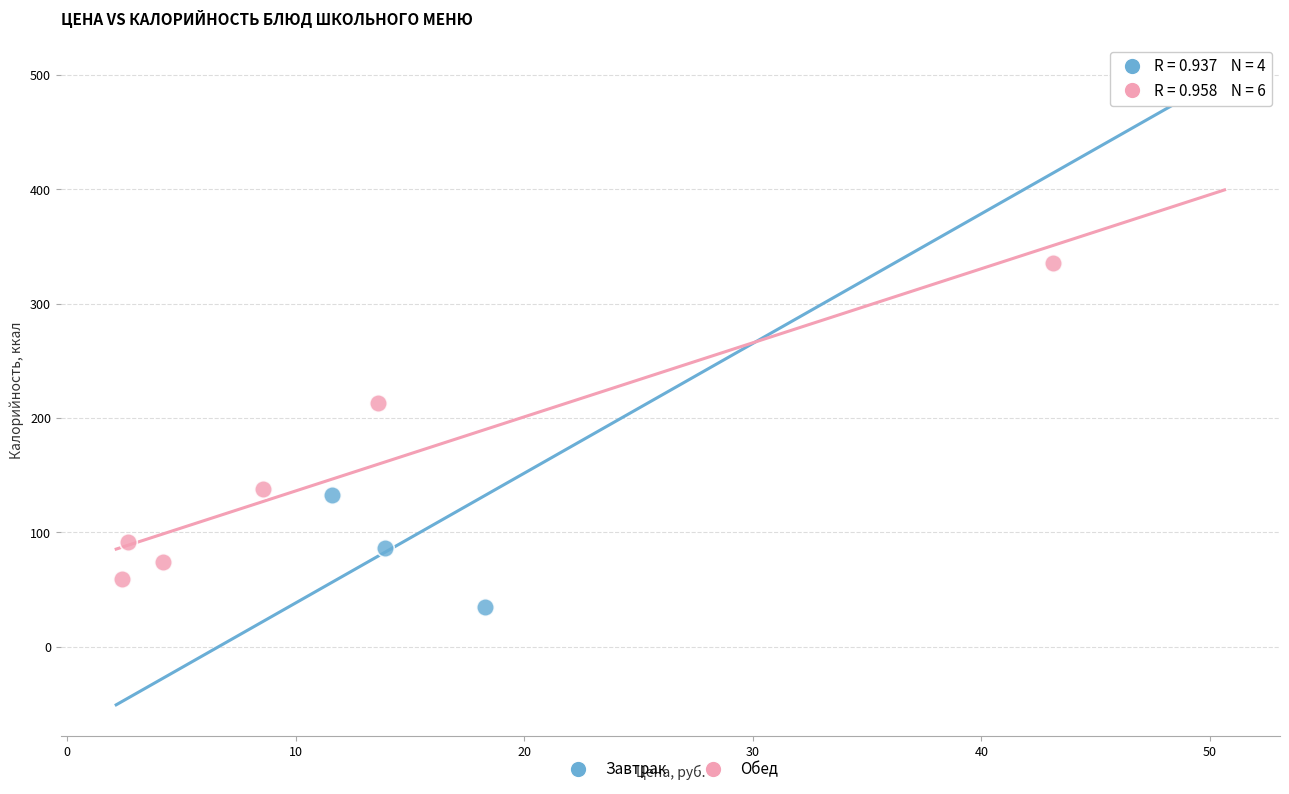

Which series has the widest spread of Y values?

Завтрак